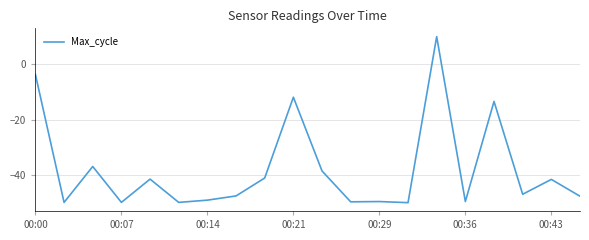

What is the difference between the maximum and minimum values?

60.0